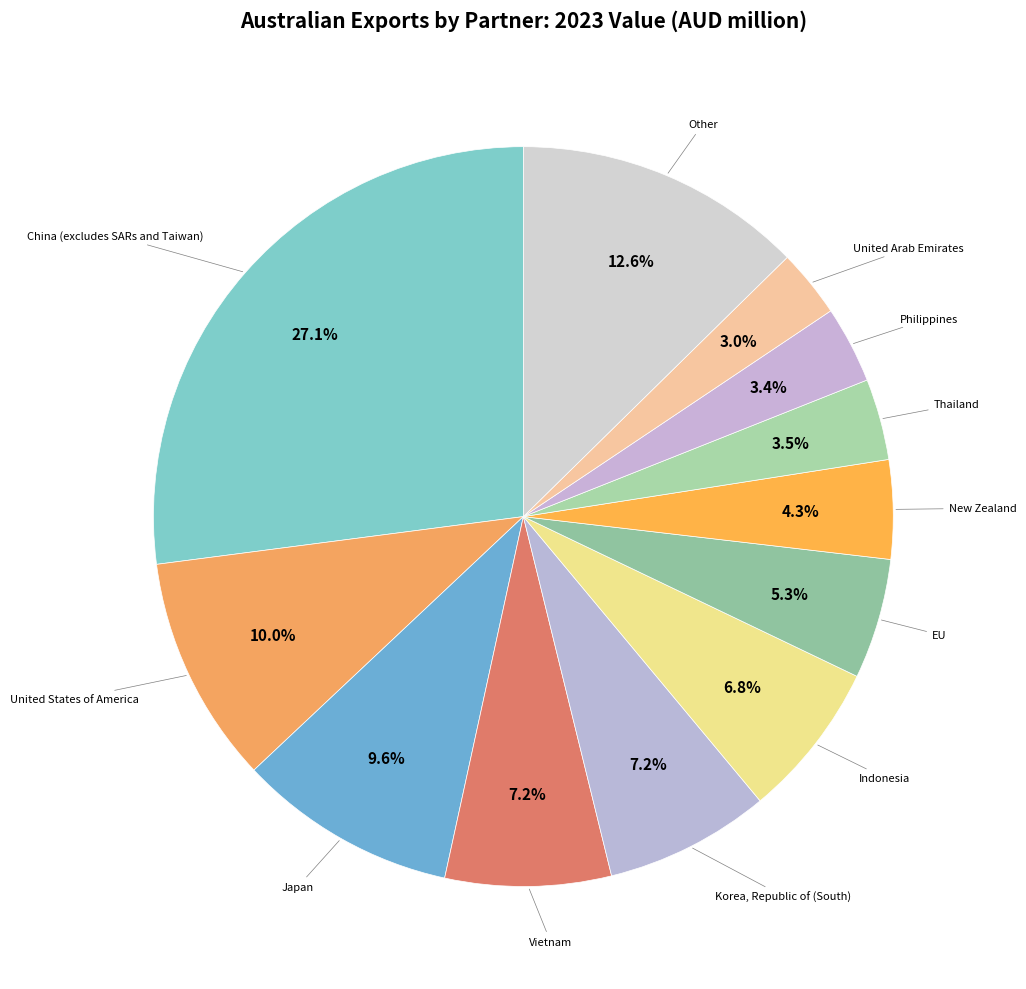

How many segments does this pie chart have?

12